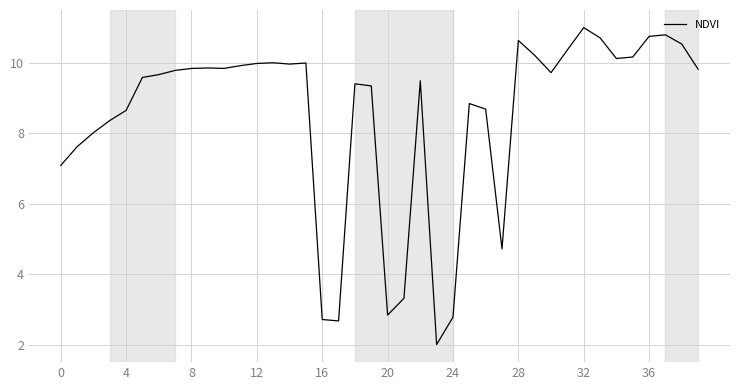

What is the maximum value shown in the chart?

11.0